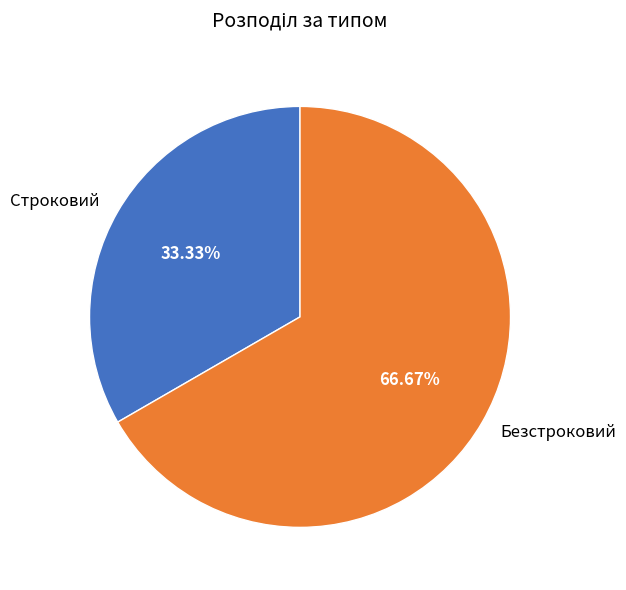

To the nearest percent, what portion does Безстроковий represent?

67%